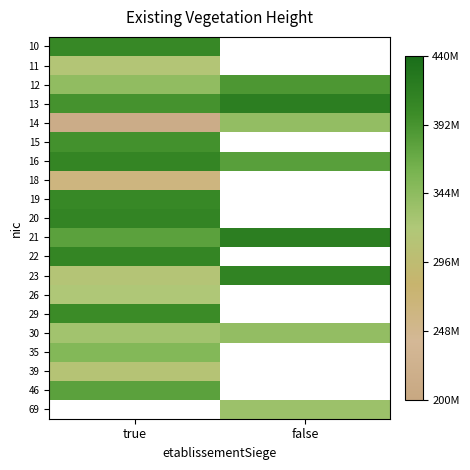

Is it true that 13 equals 393772769.0 at true?

True